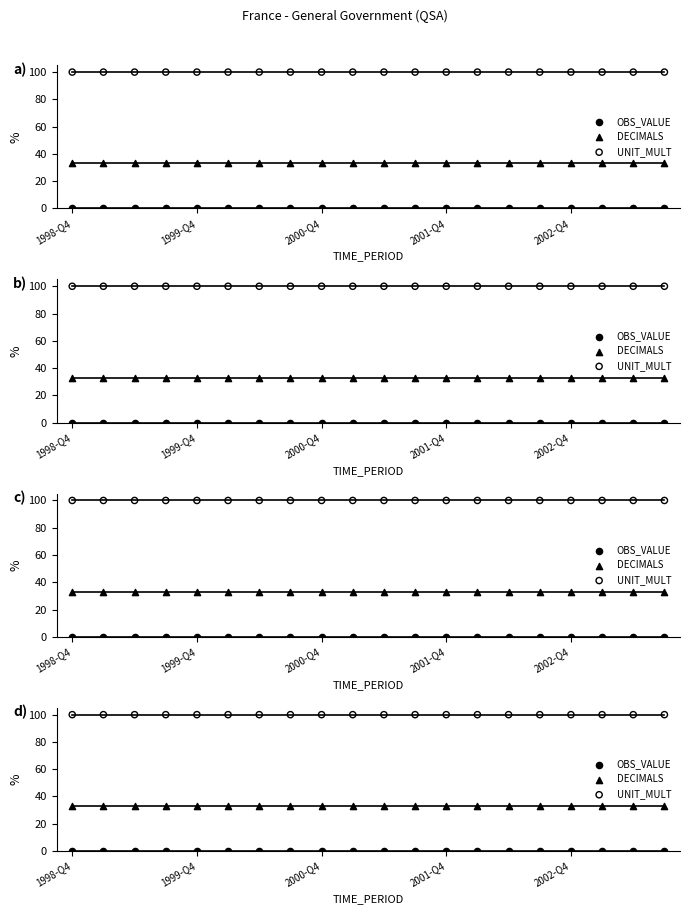

Which series contains the lowest Y value?

OBS_VALUE